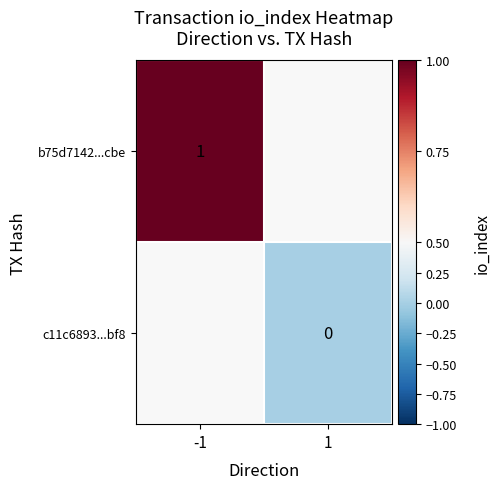

The b75d7142...cbe series shows 1 at -1. True or false?

True